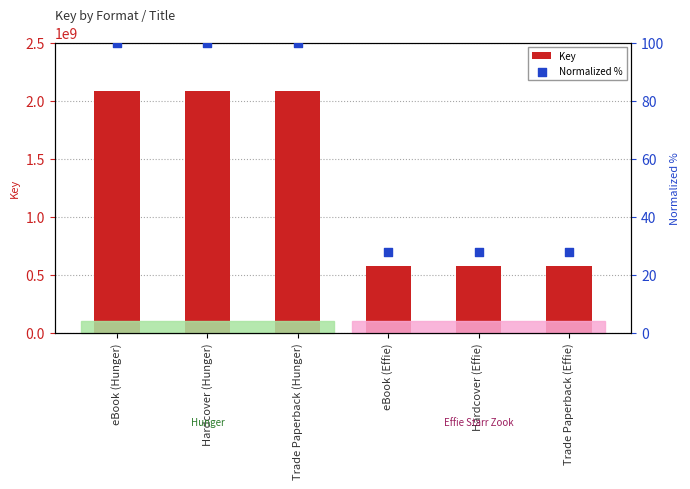

At which category is the sum across all series the highest?

eBook (Hunger)